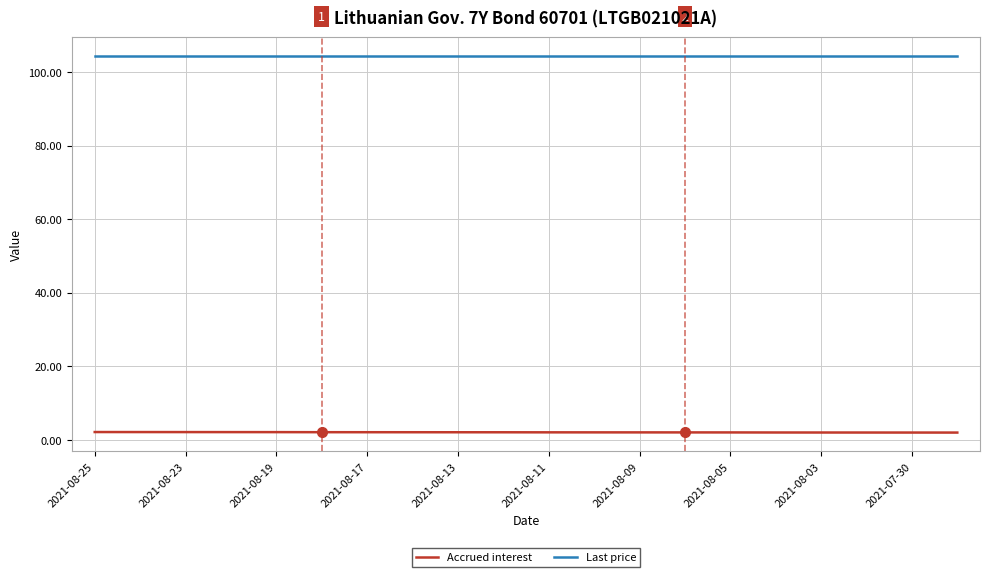

Which series has the largest total across all categories?

Last price